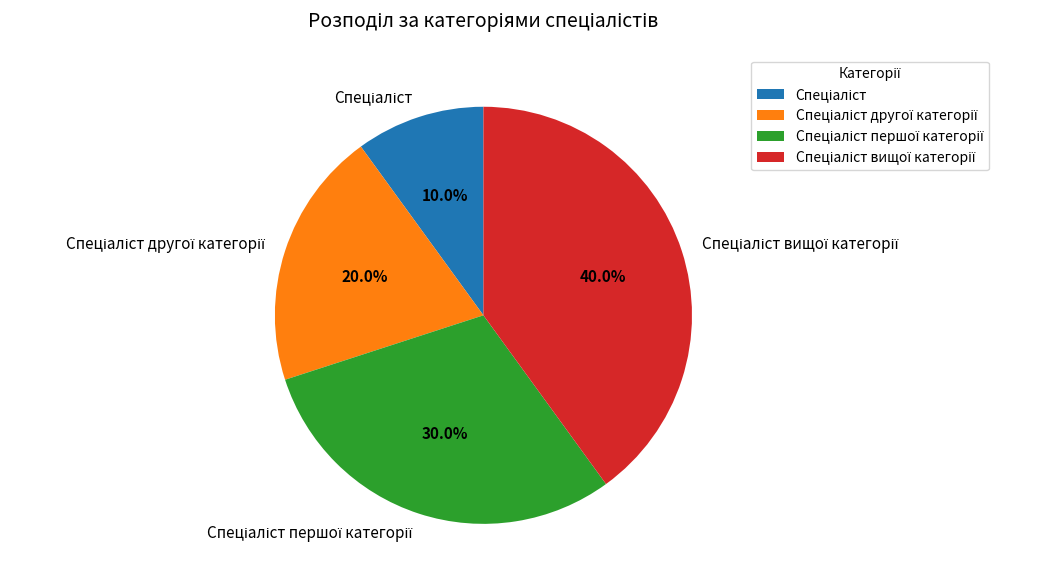

Does any single category account for the majority?

No